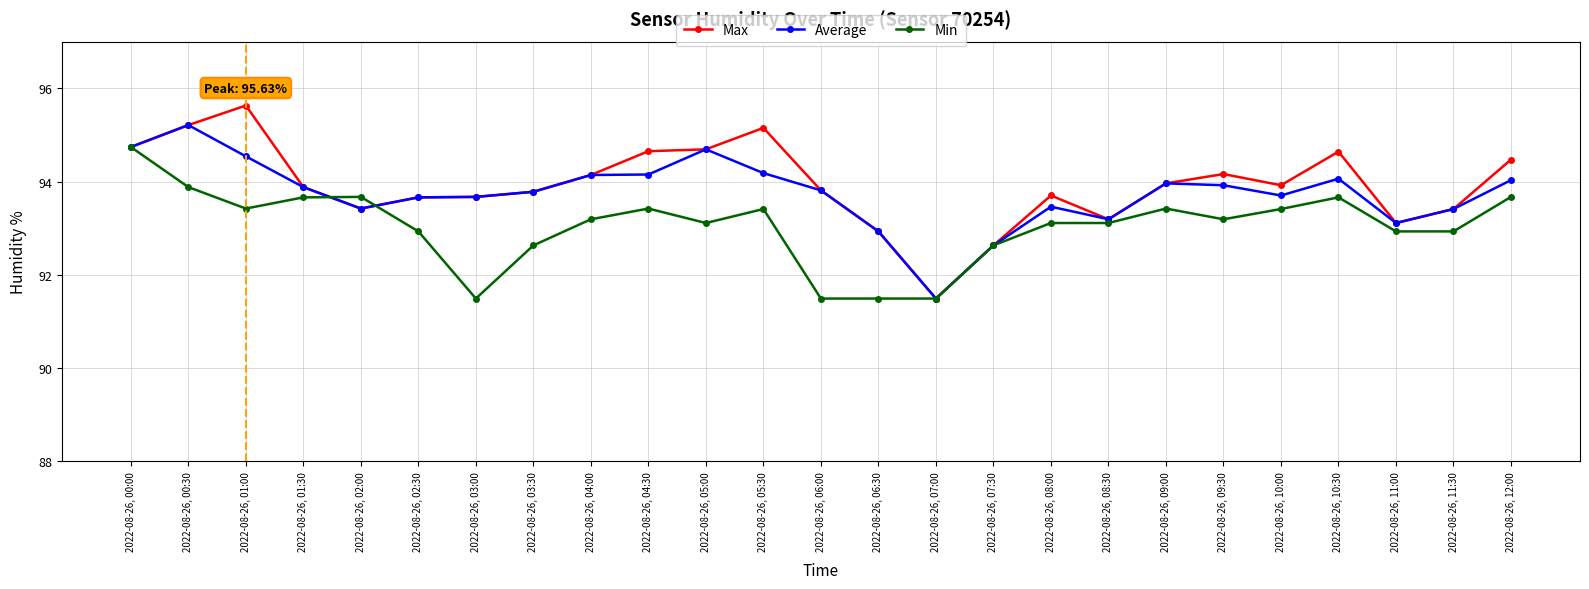

What is the label of the 24th point from the left?

2022-08-26, 11:30